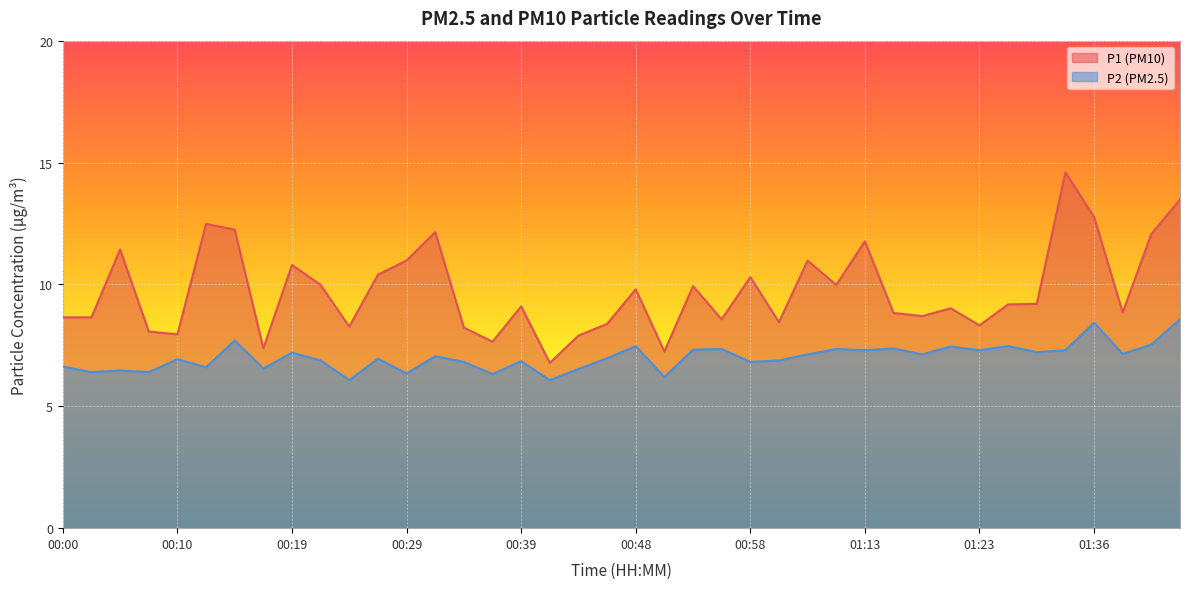

Which series changed the most between 00:17 and 01:31?

P1